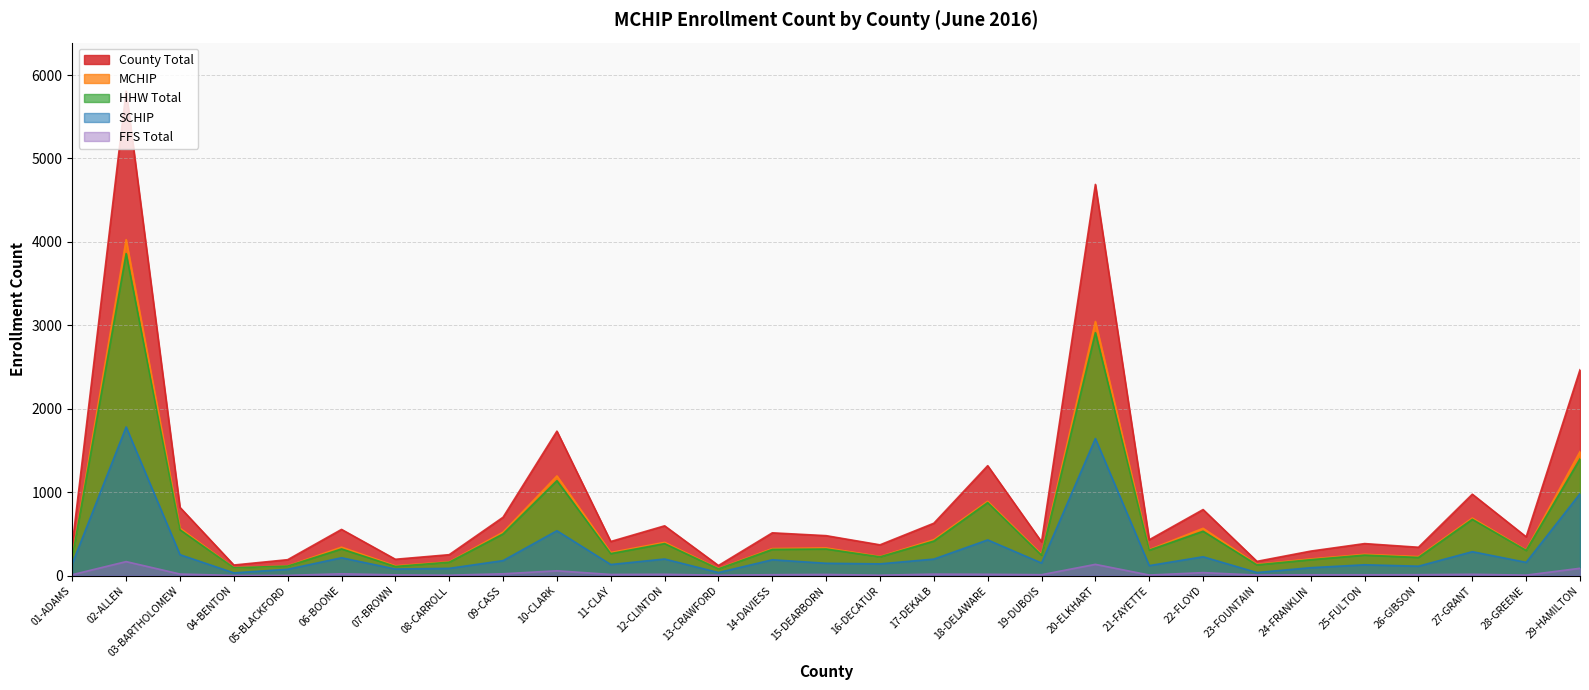

What is the sum of all HHW Total values?

17071